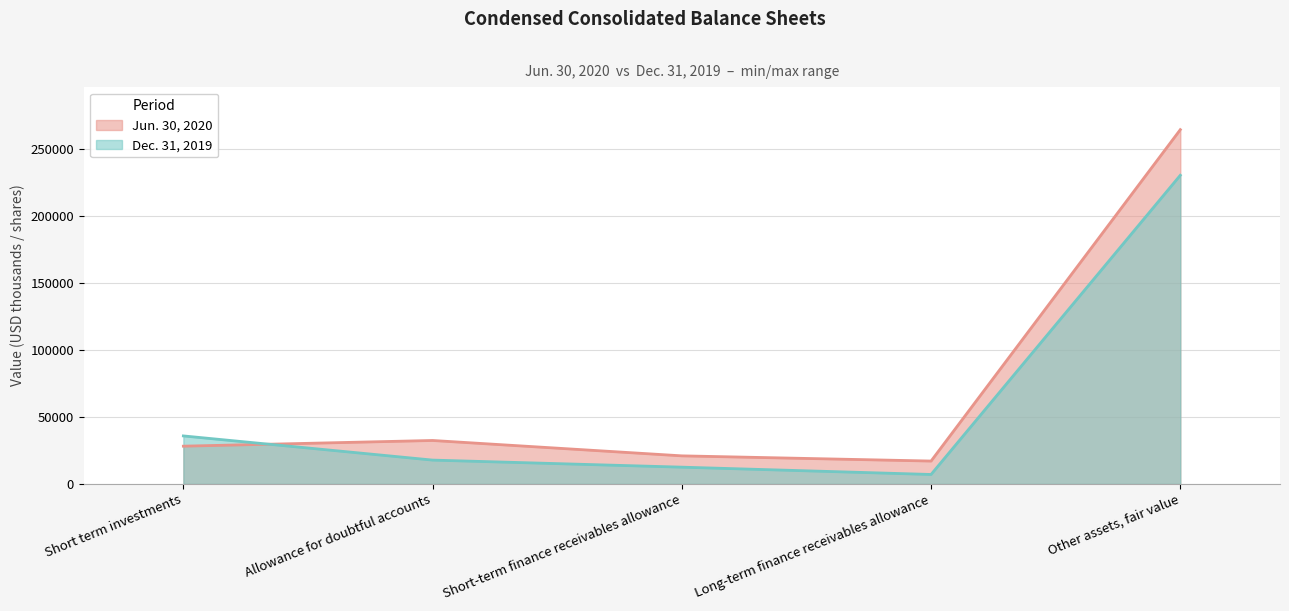

Where do Dec. 31, 2019 and Jun. 30, 2020 first cross each other?

Short term investments and Allowance for doubtful accounts